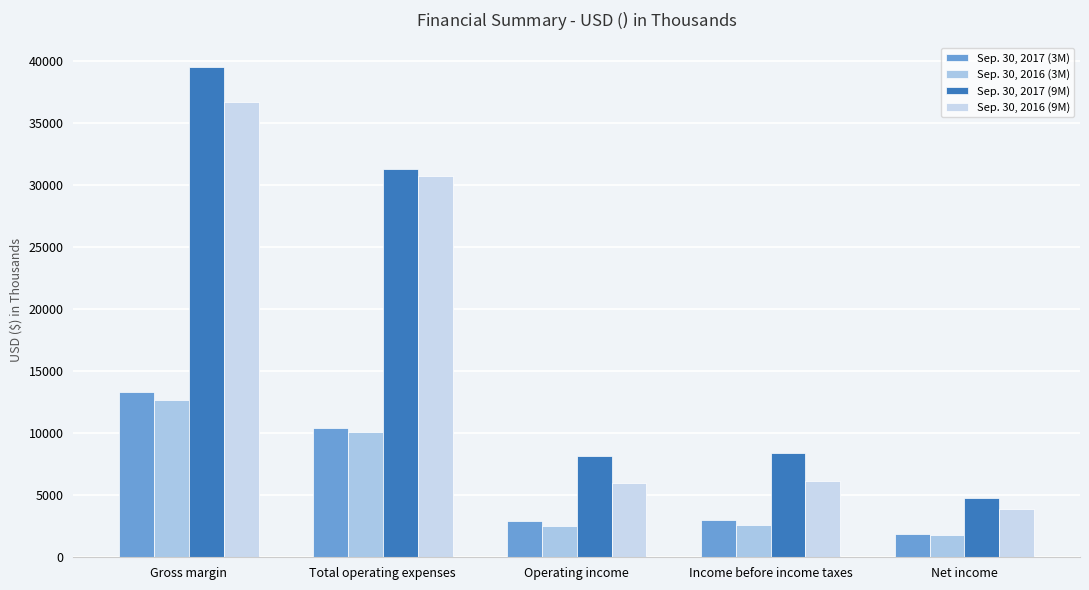

How many bars are there in total?

20